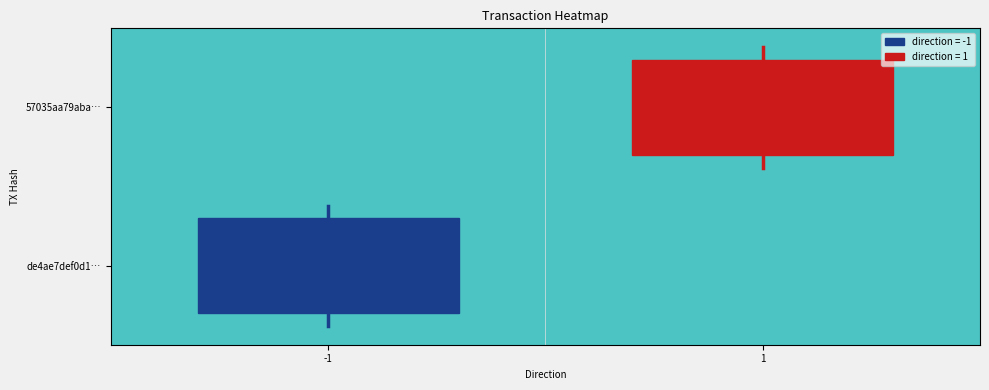

How many positive values are there?

1